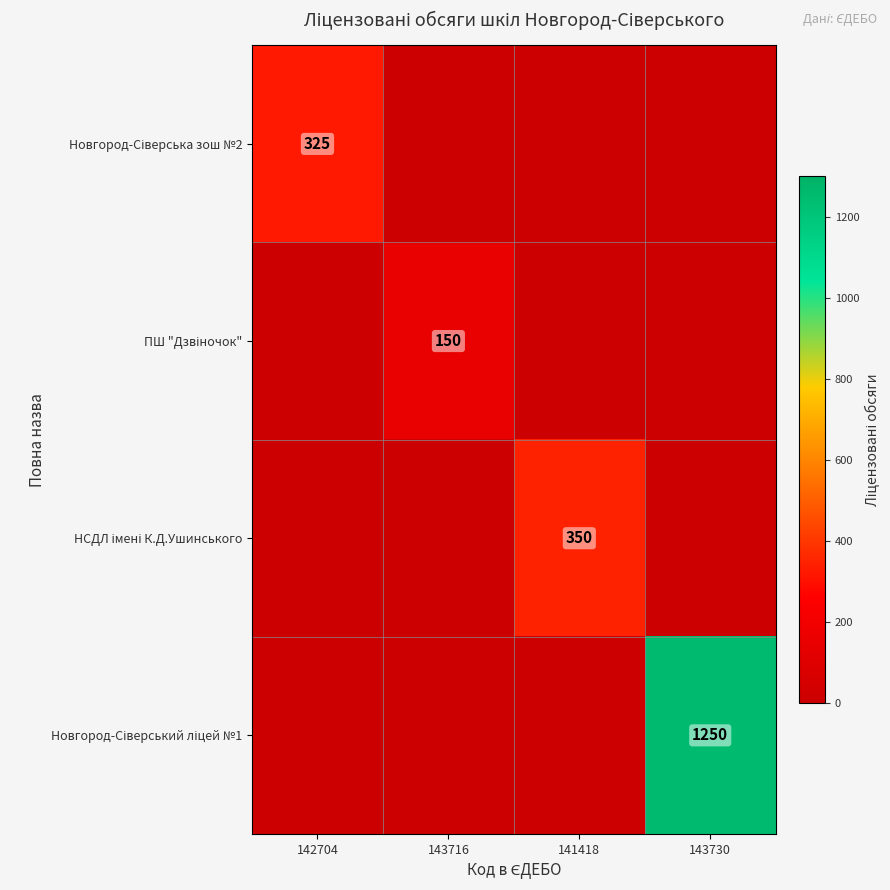

Rank the series by their maximum value, from highest to lowest.

Новгород-Сіверський ліцей №1, НСДЛ імені К.Д.Ушинського, Новгород-Сіверська зош №2, ПШ "Дзвіночок"